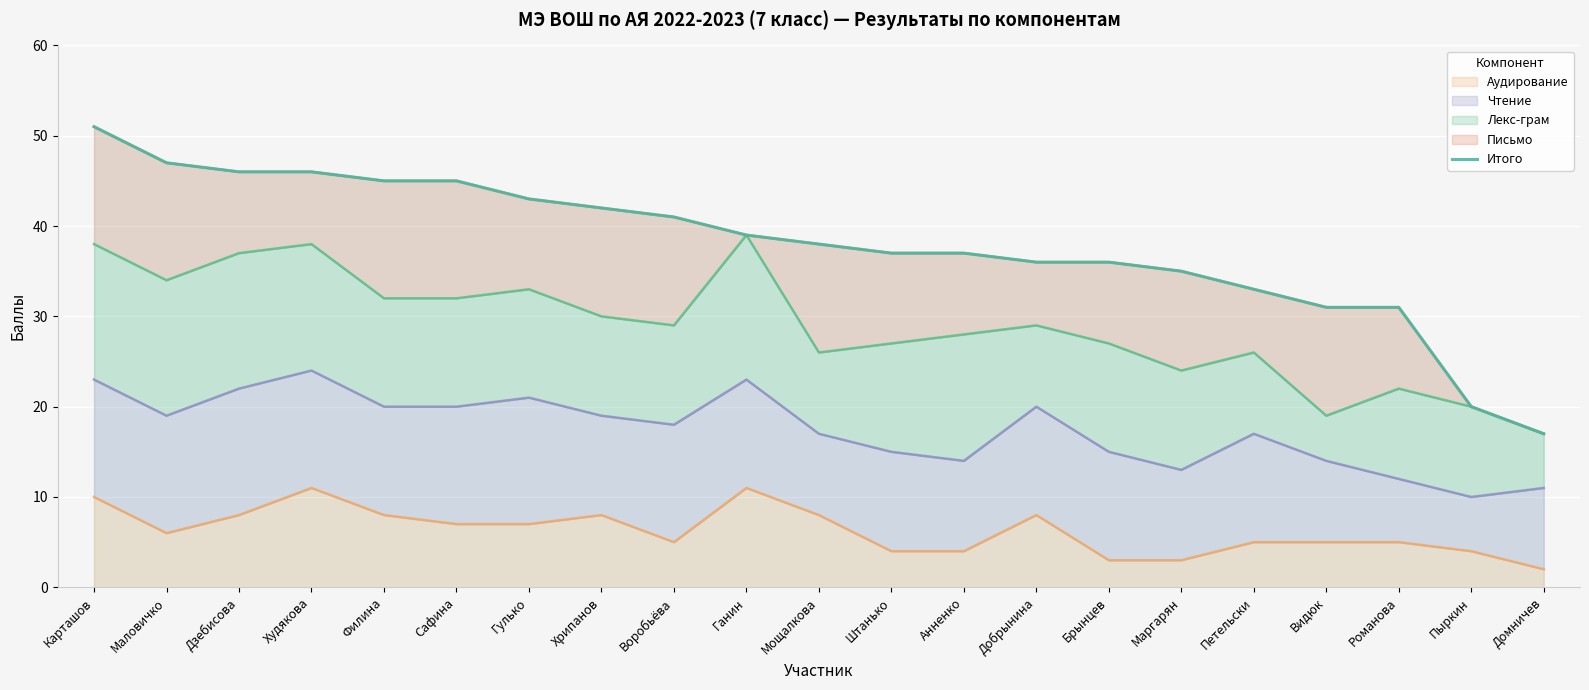

Where does the data first go above 38?

Карташов